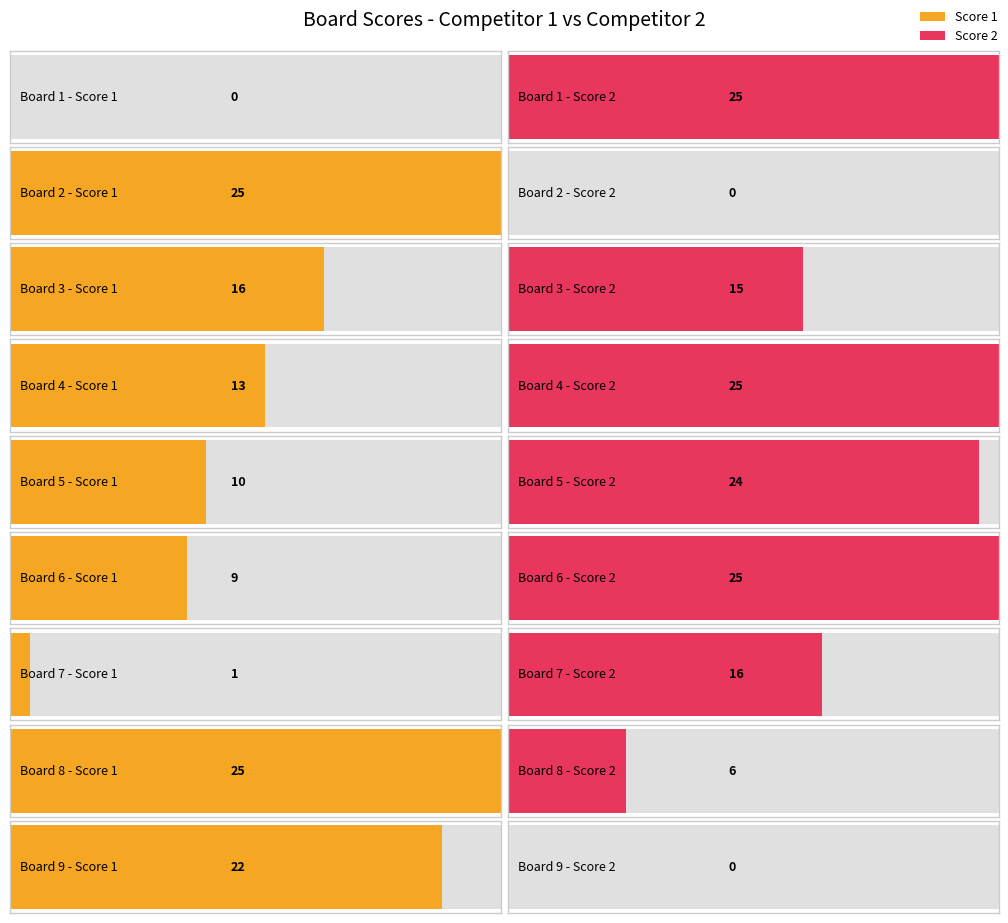

Which has a higher value, 5 or 6?

5